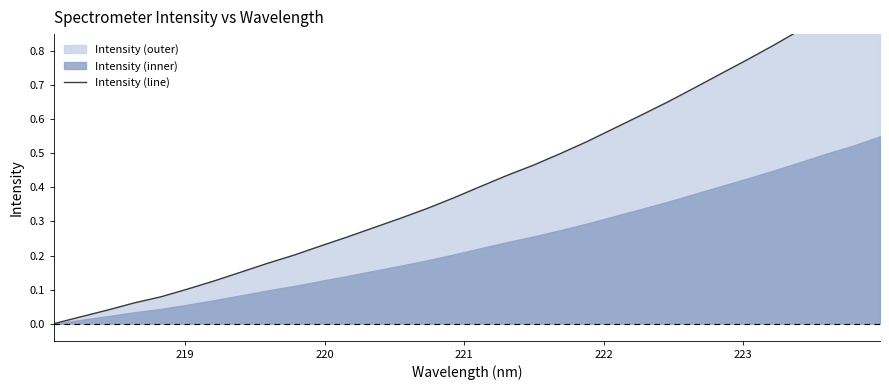

Does the chart have visible grid lines?

No